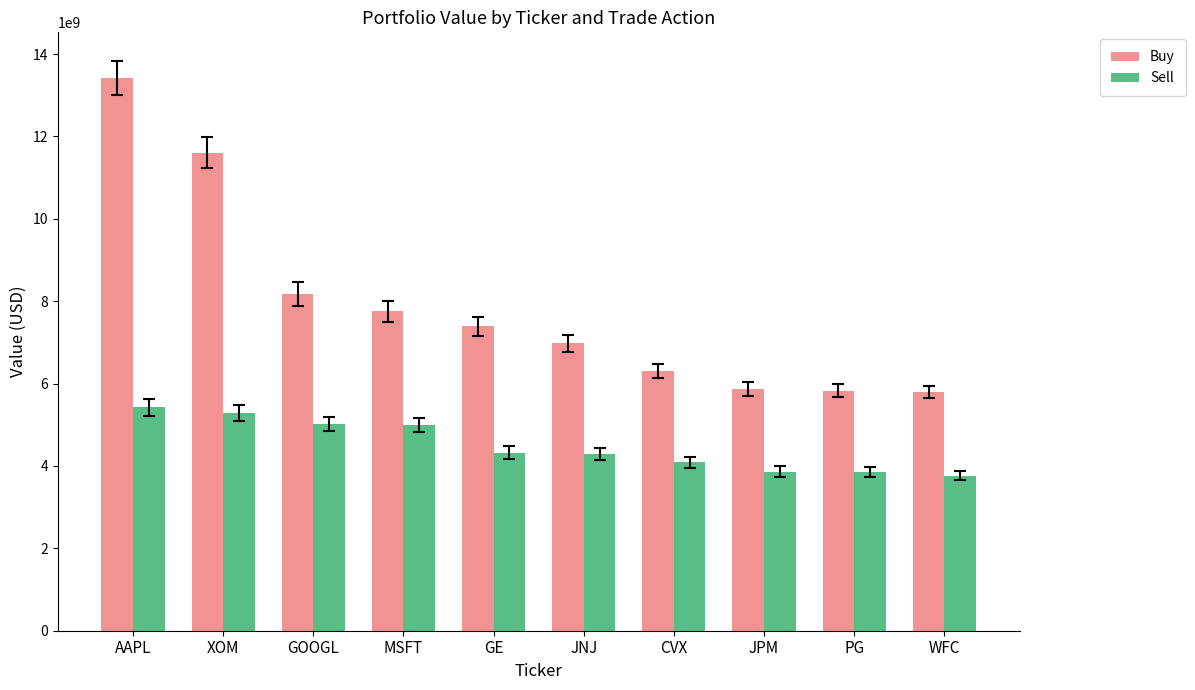

What is the difference between the Sell values at PG and AAPL?

1578598000